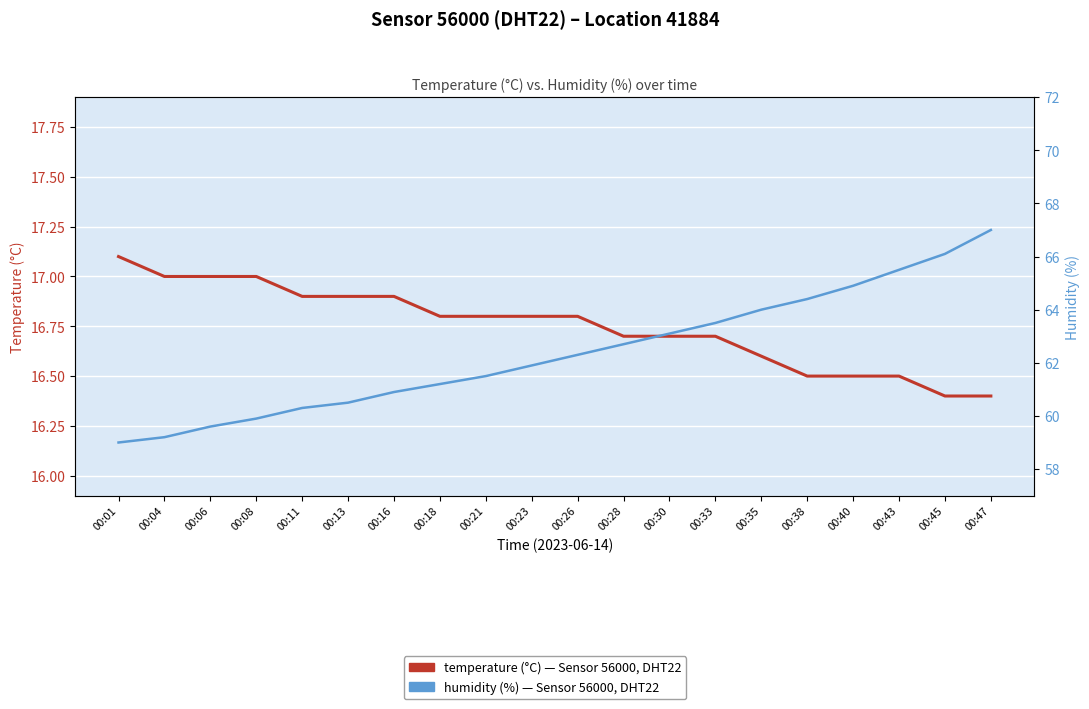

True or false: humidity has a value of 89.6 at 00:35.

False